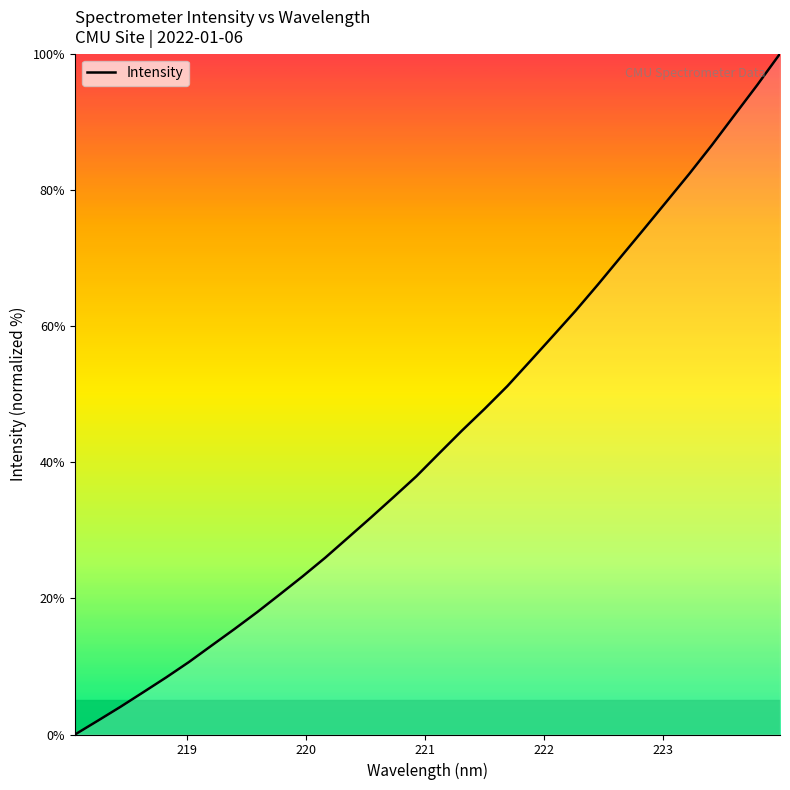

What is the greatest value displayed?

100.0